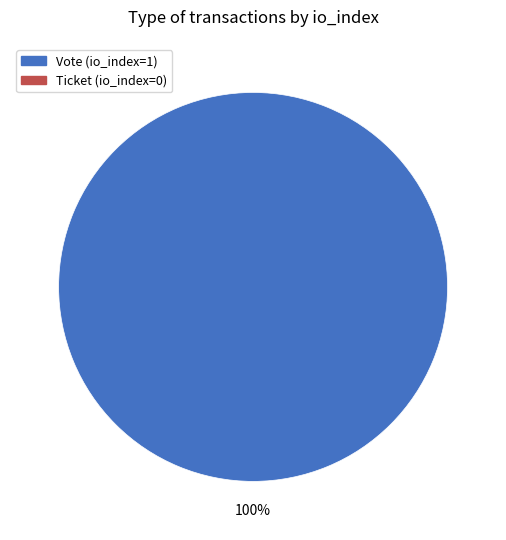

Does any single category account for the majority?

Yes